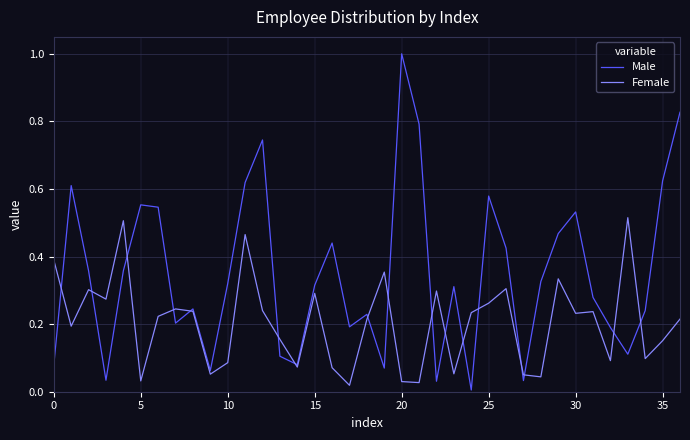

Which series has the widest spread of values?

Male